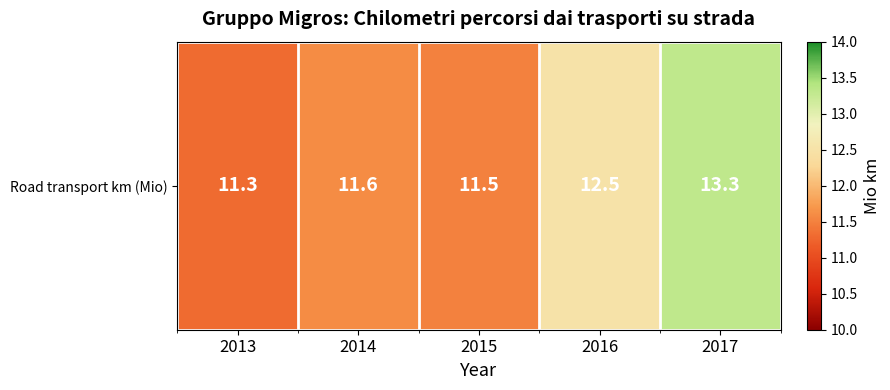

What is the greatest value displayed?

13.3